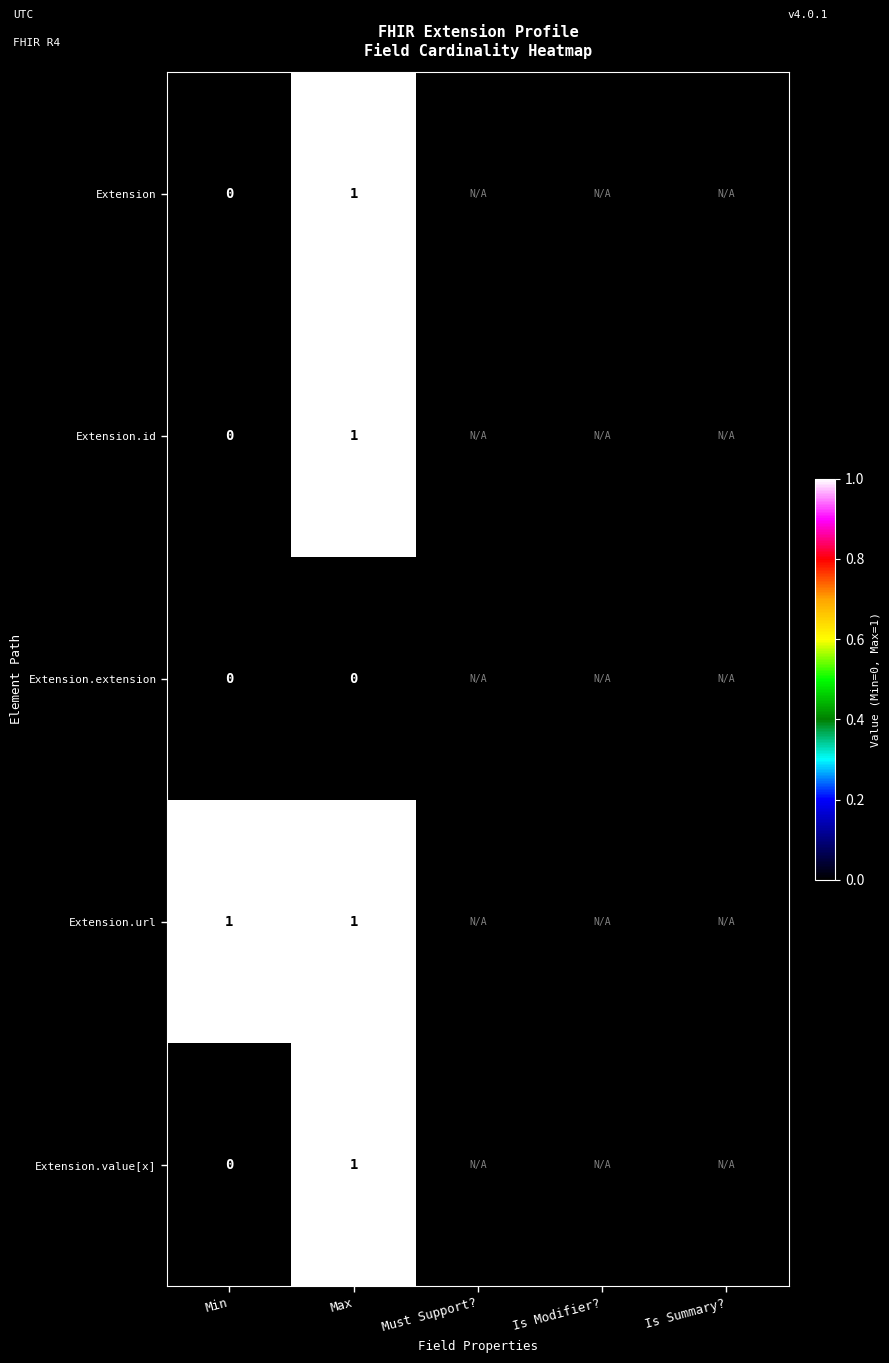

Which label corresponds to the largest value in the chart?

Max